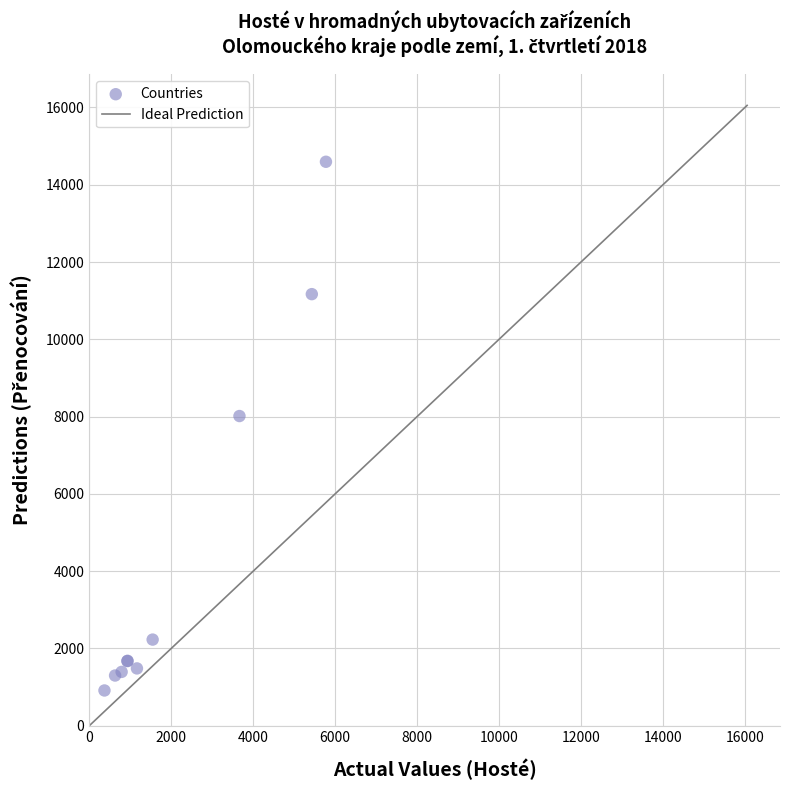

What Y value in the scatter plot is closest to 7753?

8014